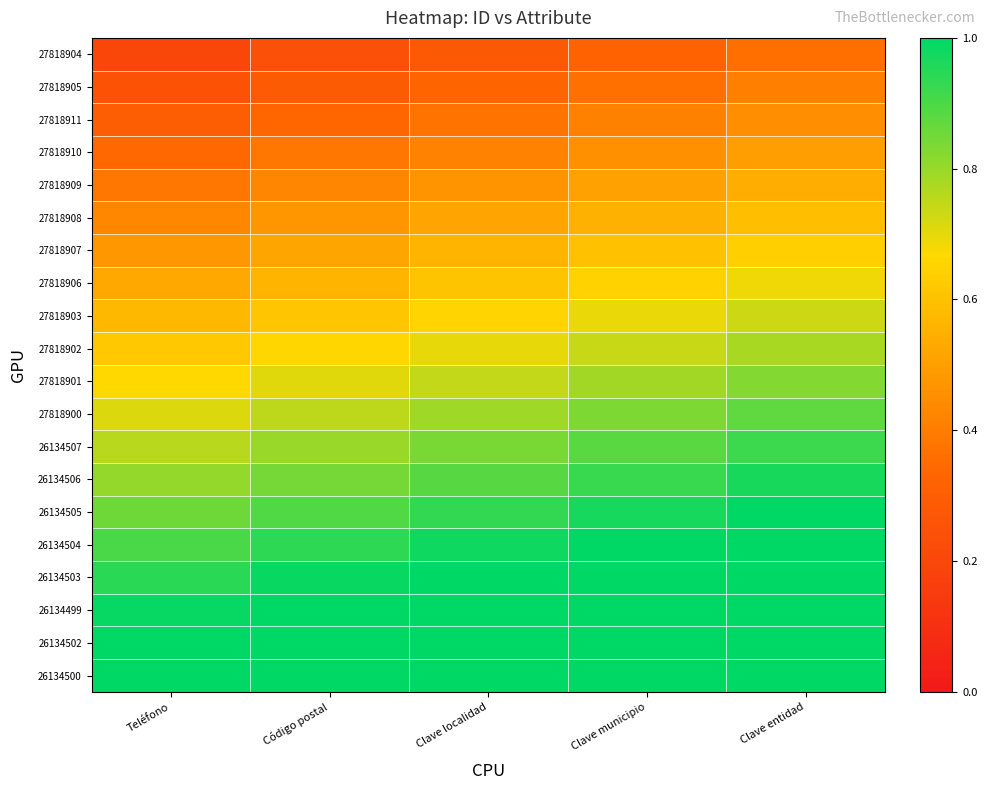

How many series are shown in this chart?

20